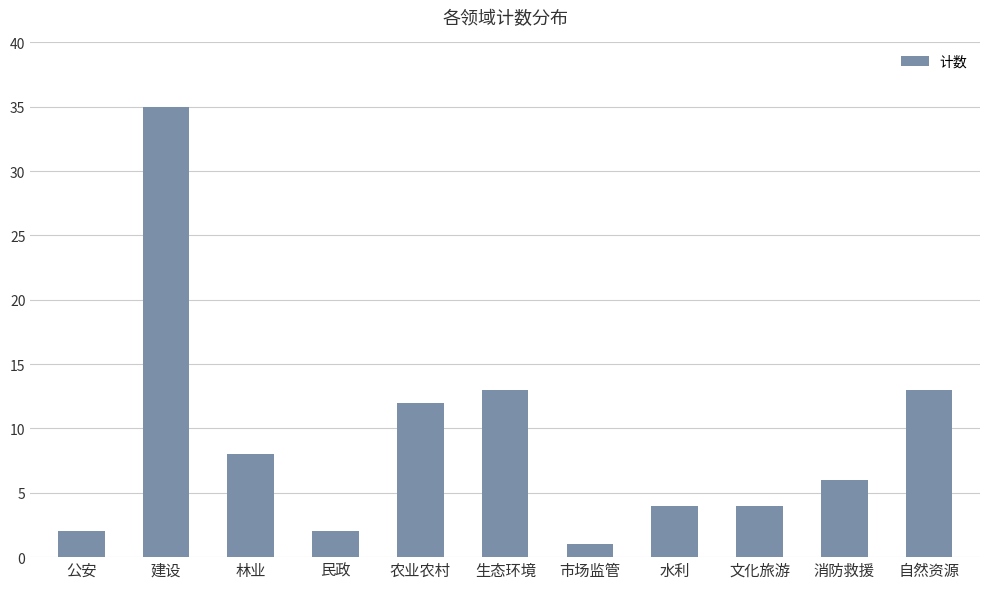

What position from the left is 公安?

1